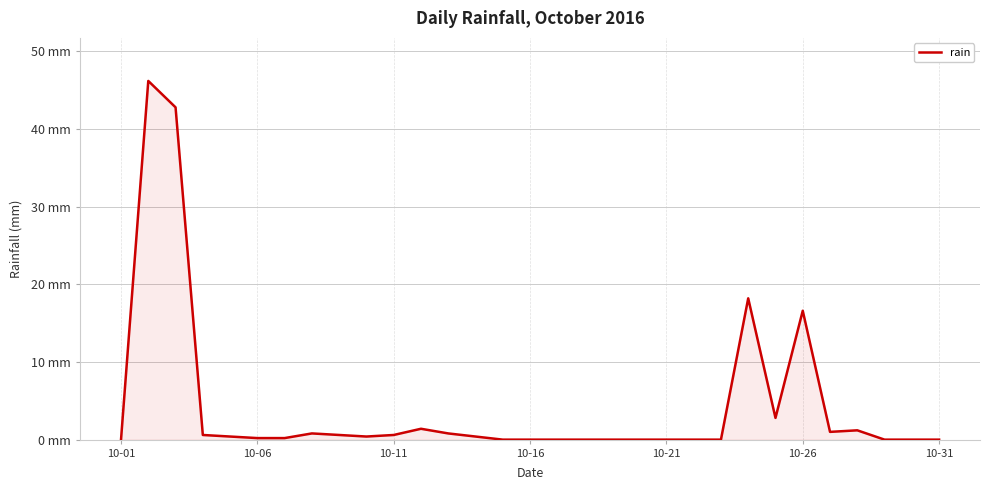

Does the chart have visible grid lines?

Yes